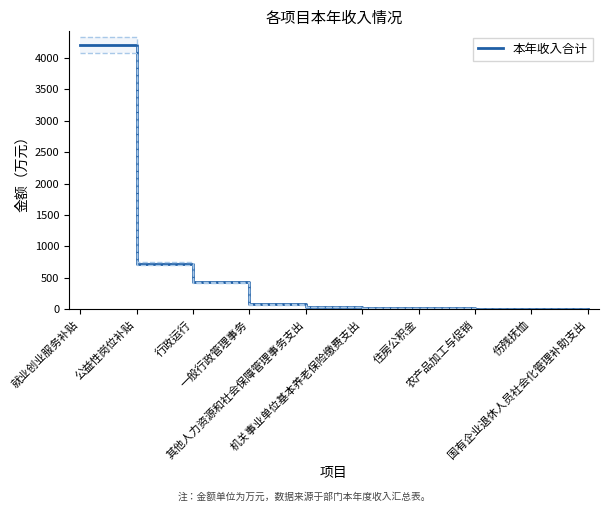

What is the change in value from 就业创业服务补贴 to 机关事业单位基本养老保险缴费支出?

-4187.8